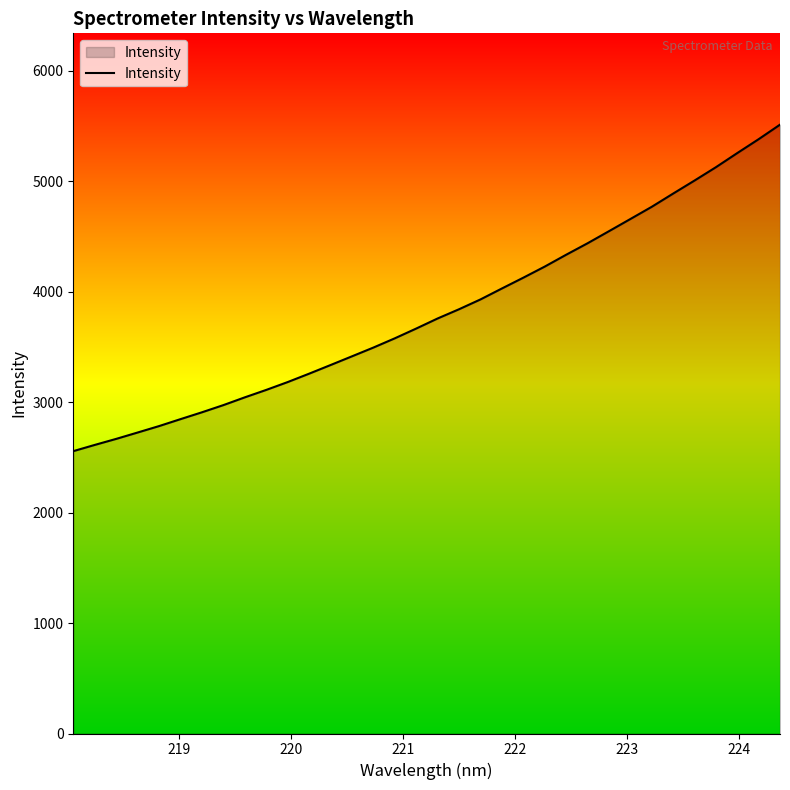

What is the maximum value shown in the chart?

5513.2